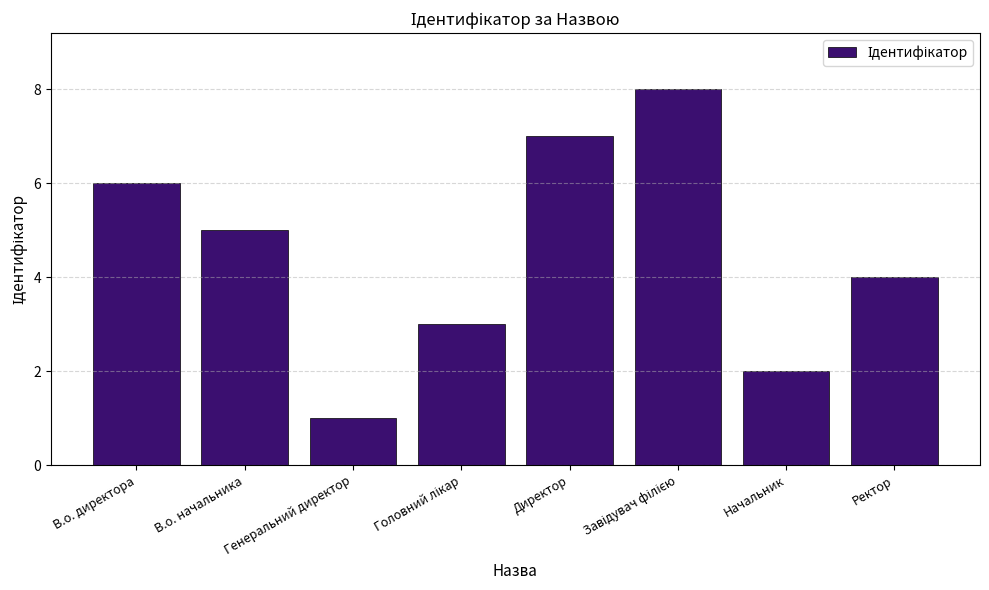

What is the maximum value shown in the chart?

8